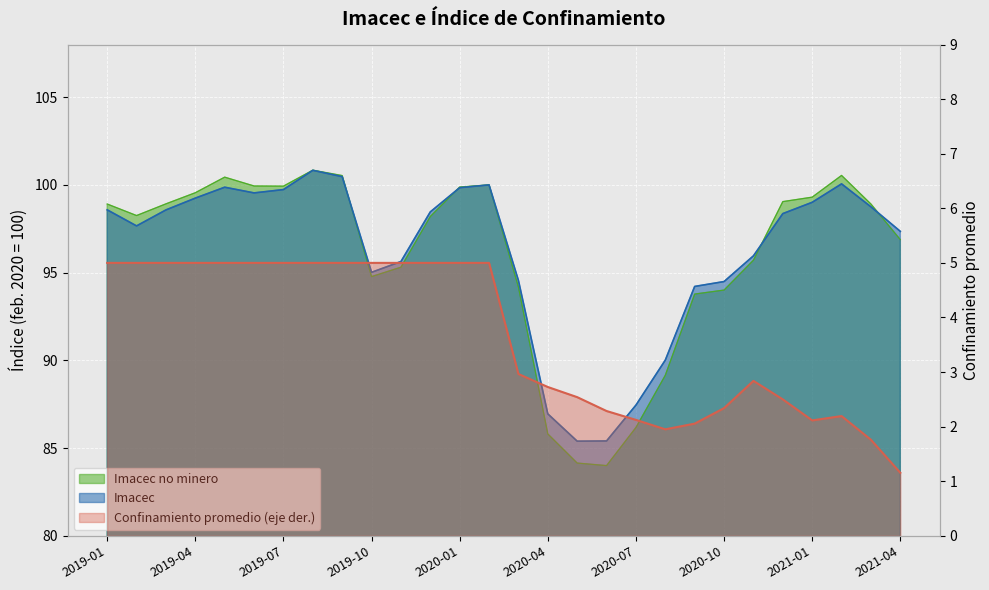

The value at 27 is 1.2. True or false?

True